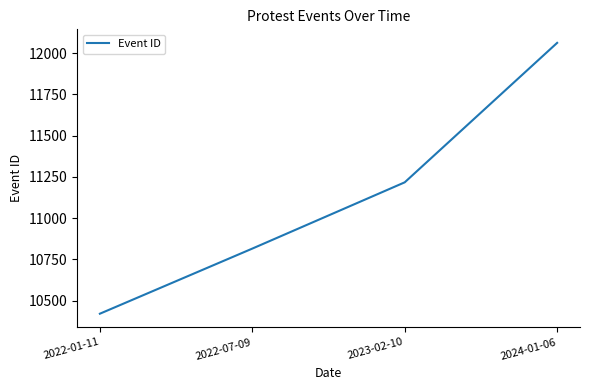

The chart shows a value of 11217 at 2023-02-10. True or false?

True